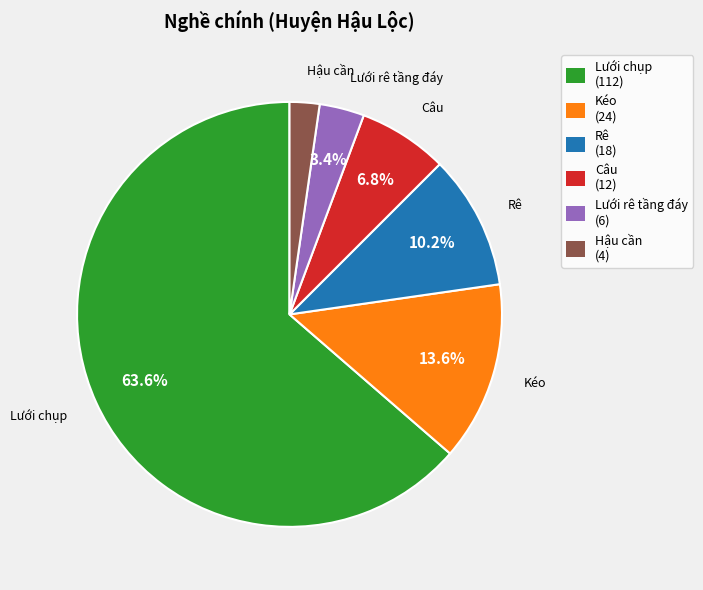

How many slices are in this pie chart?

6